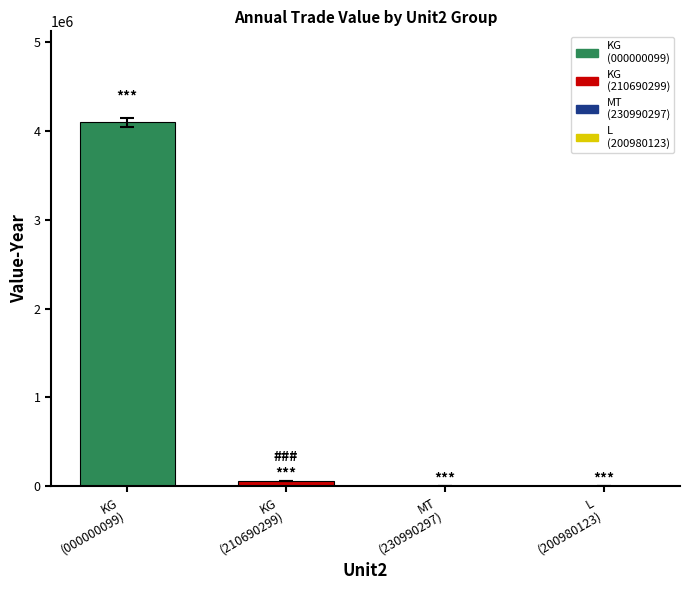

At how many categories does at least one series exceed 379732?

1